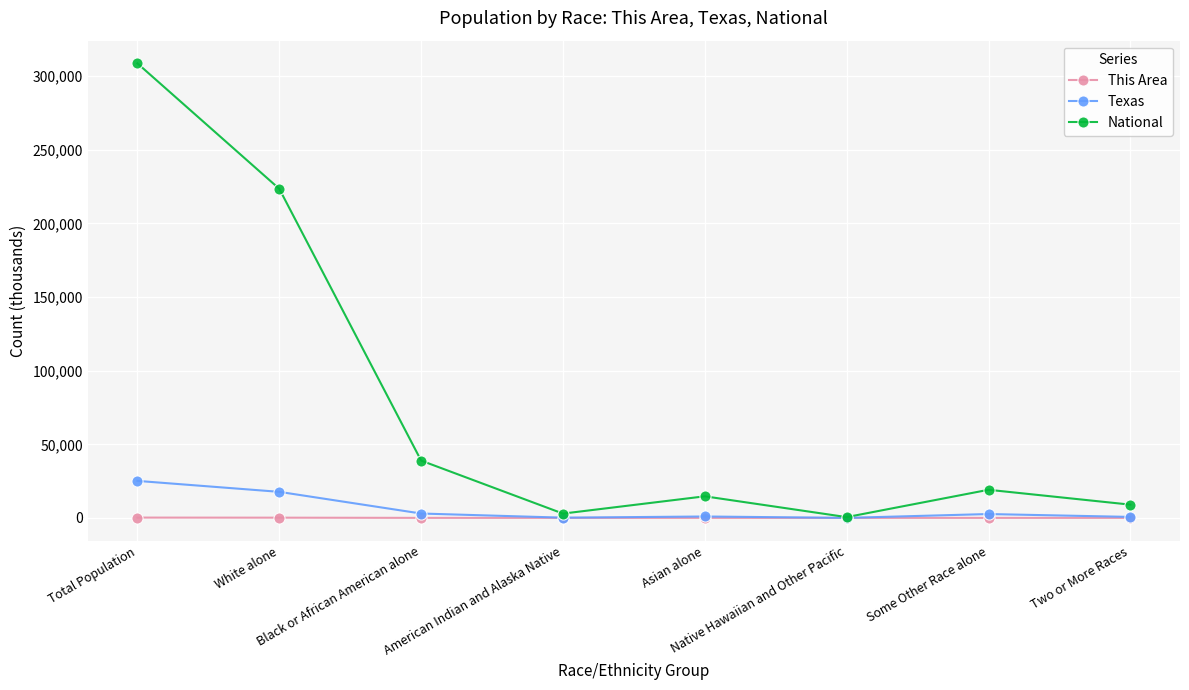

What is the difference between the second highest and second lowest values in the Texas series?

17530.6